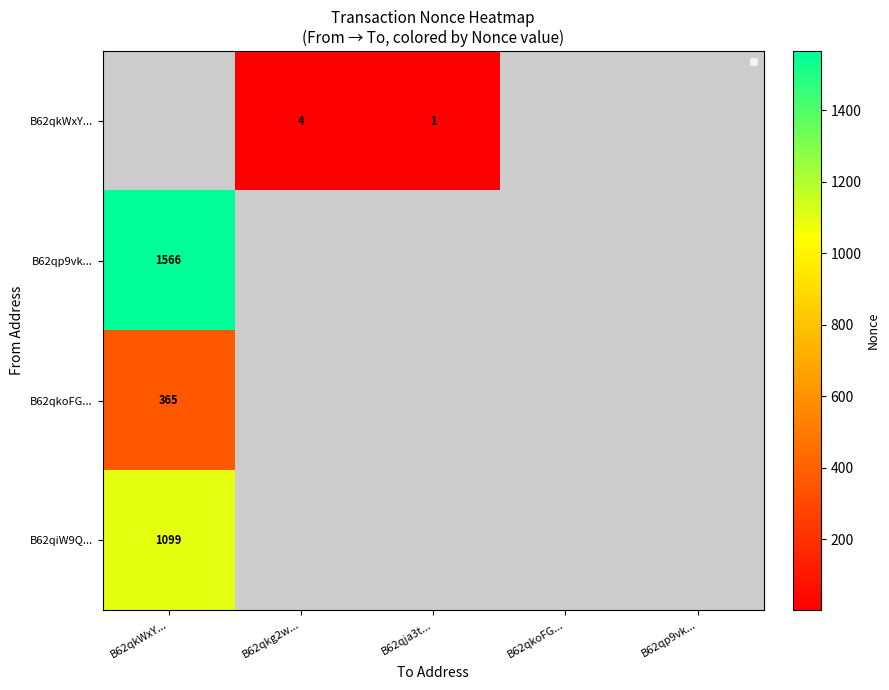

The B62qkoFG... series shows 646 at B62qkWxY.... True or false?

False